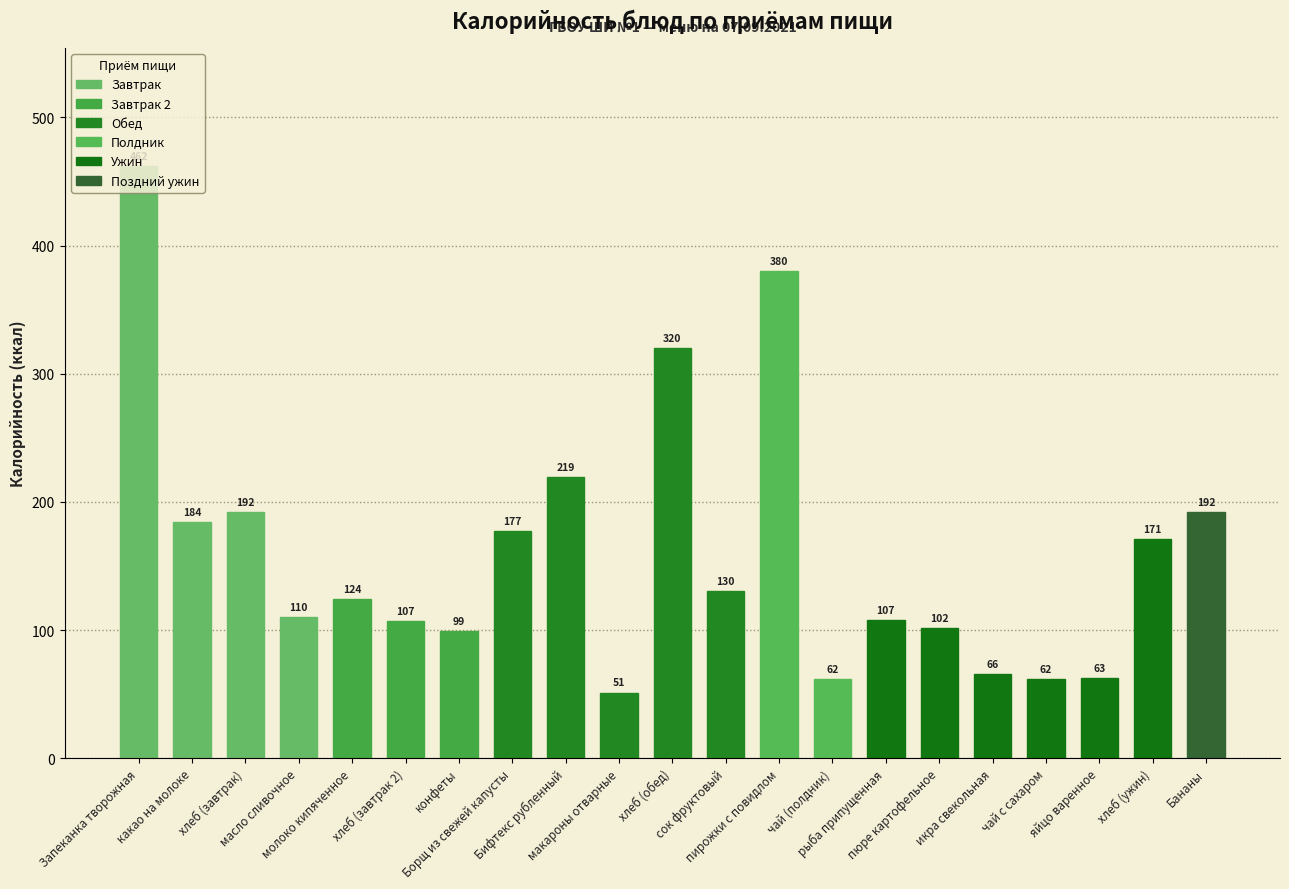

True or false: the data shows 302.0 at хлеб (ужин).

False